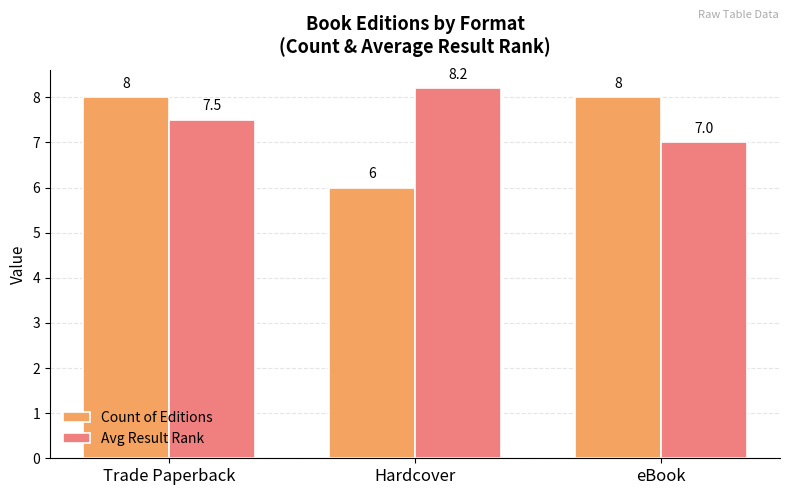

What is the difference between the Avg Result Rank values at eBook and Trade Paperback?

0.5